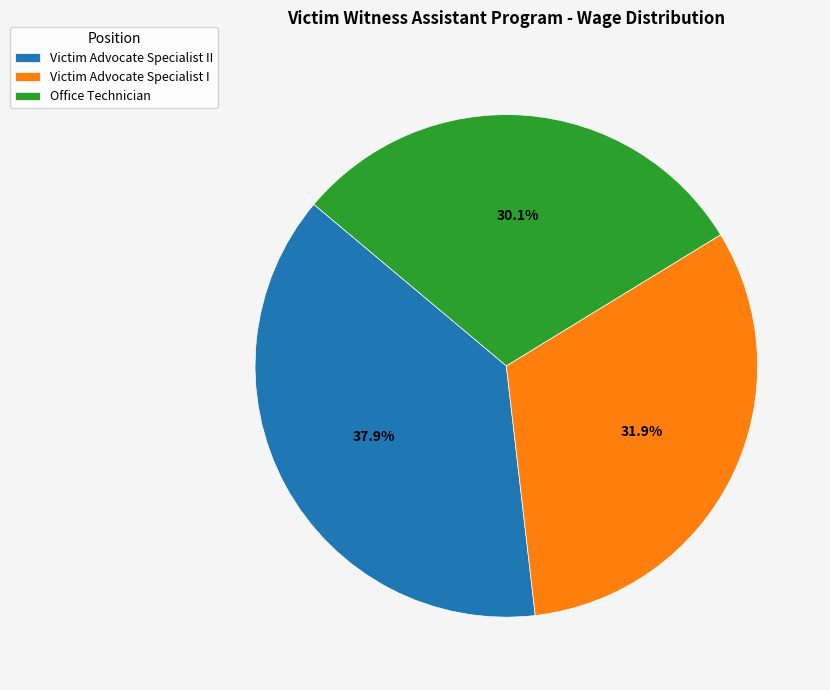

Which has a higher value, Victim Advocate Specialist II or Victim Advocate Specialist I?

Victim Advocate Specialist II